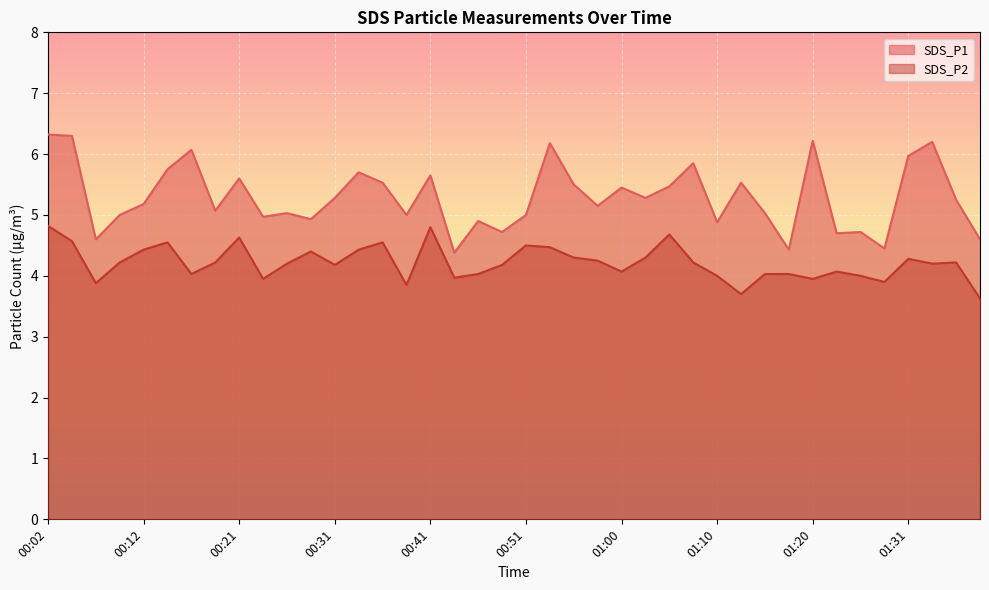

How many lines are shown in the chart?

2